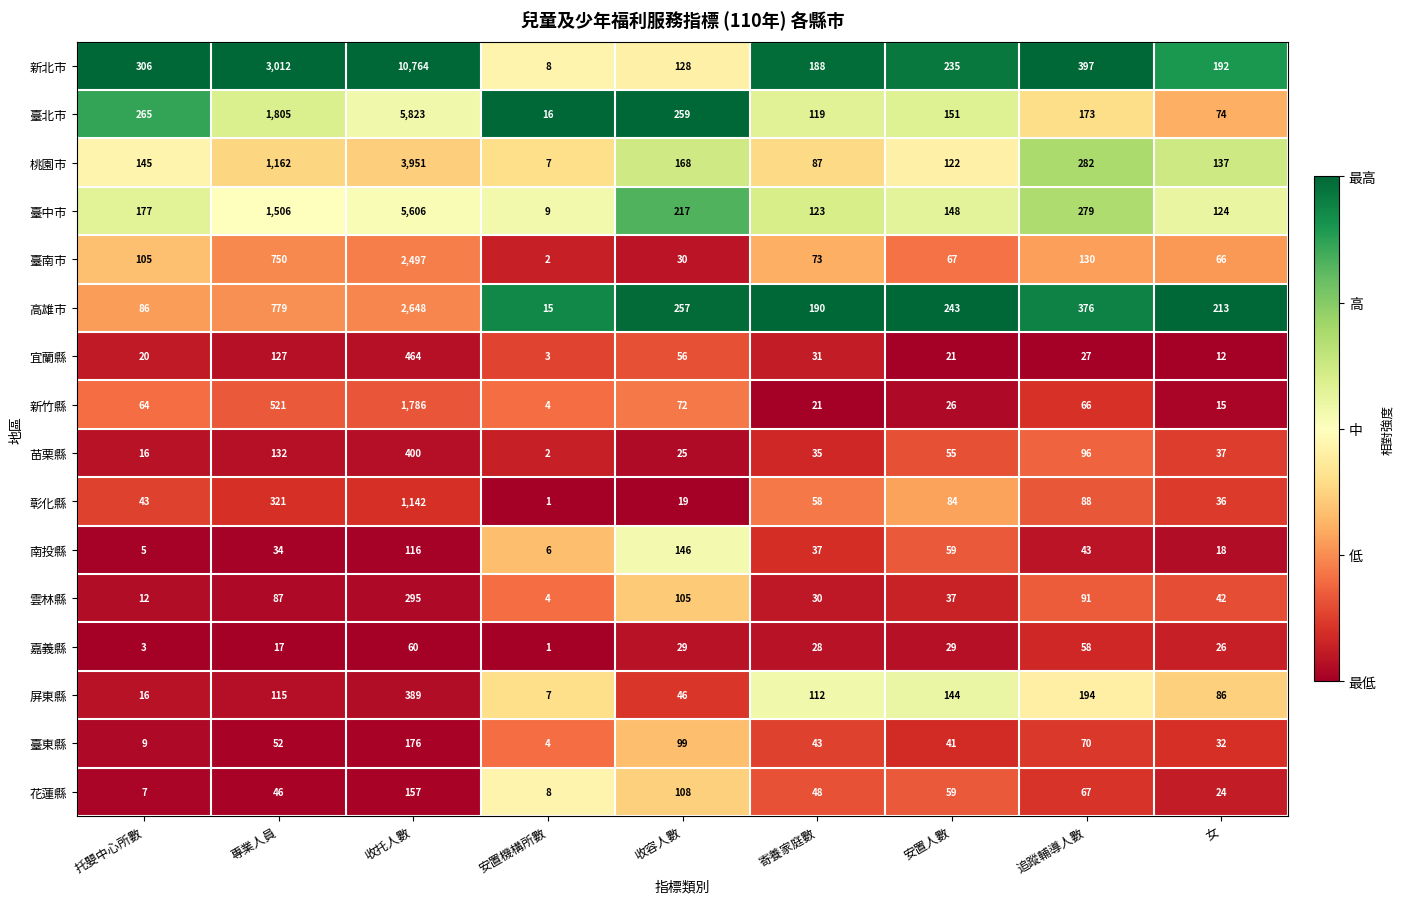

What is the average value of the 臺東縣 series?

58